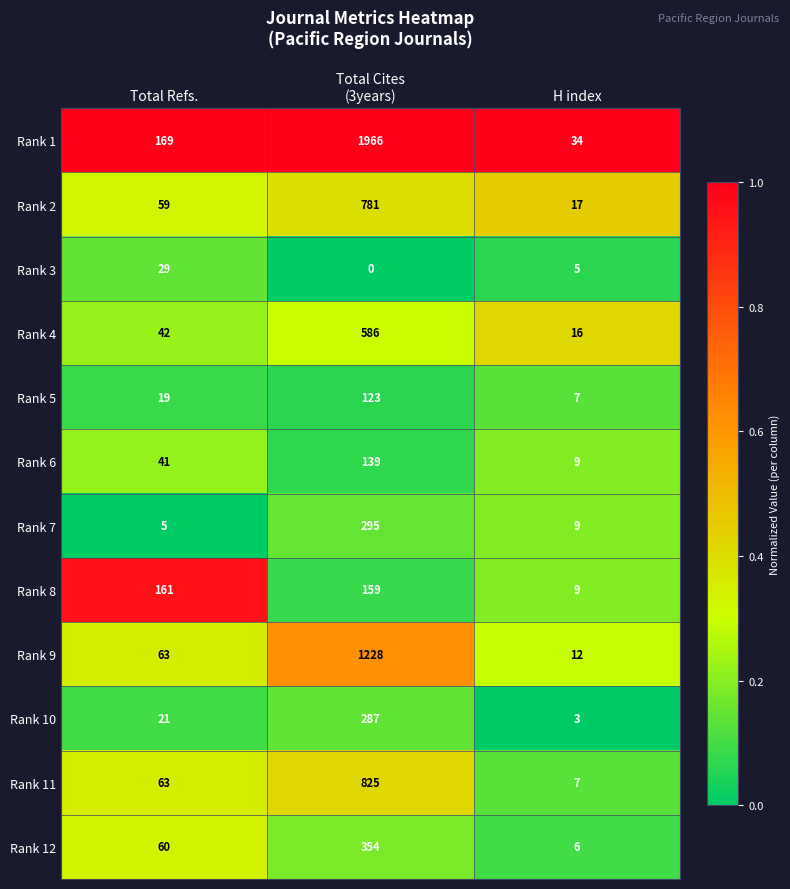

What is the average value of the Rank 10 series?

104